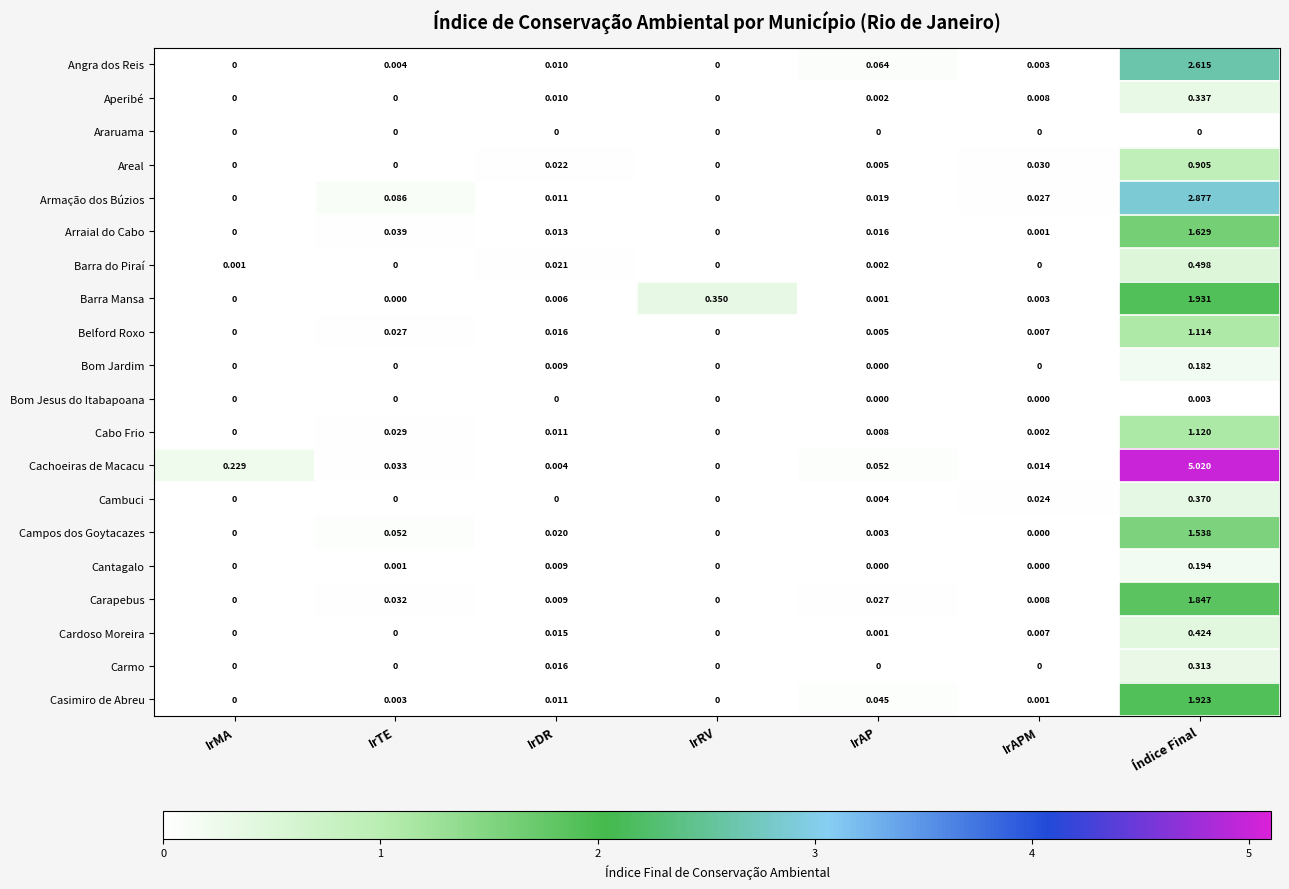

Between IrMA and IrAP, which series saw the biggest shift?

Cachoeiras de Macacu